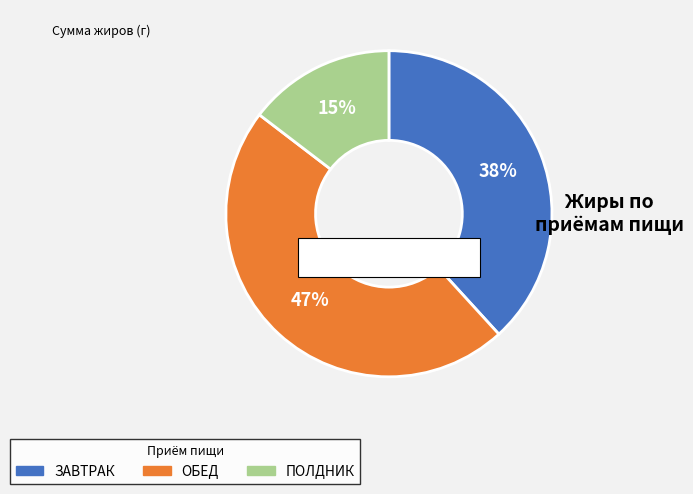

The ПОЛДНИК slice represents 5% of the pie. True or false?

False